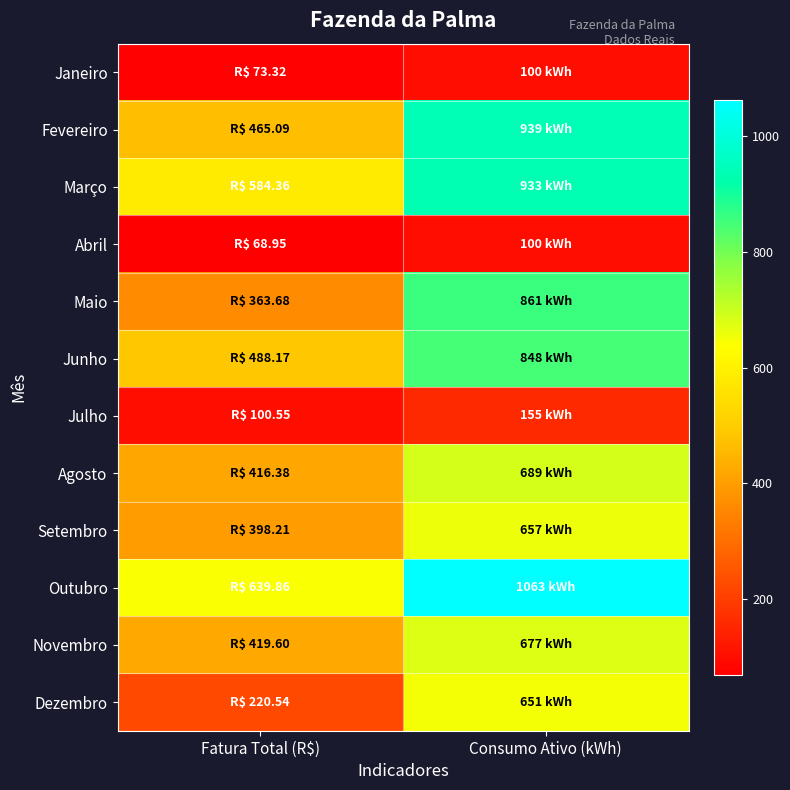

Reading right to left, list all the values displayed in this chart.

Janeiro: Consumo Ativo (kWh)=100.0	Fatura Total (R$)=73.3
Fevereiro: Consumo Ativo (kWh)=939.0	Fatura Total (R$)=465.1
Março: Consumo Ativo (kWh)=933.0	Fatura Total (R$)=584.4
Abril: Consumo Ativo (kWh)=100.0	Fatura Total (R$)=69.0
Maio: Consumo Ativo (kWh)=861.0	Fatura Total (R$)=363.7
Junho: Consumo Ativo (kWh)=848.0	Fatura Total (R$)=488.2
Julho: Consumo Ativo (kWh)=155.0	Fatura Total (R$)=100.5
Agosto: Consumo Ativo (kWh)=689.0	Fatura Total (R$)=416.4
Setembro: Consumo Ativo (kWh)=657.0	Fatura Total (R$)=398.2
Outubro: Consumo Ativo (kWh)=1063.0	Fatura Total (R$)=639.9
Novembro: Consumo Ativo (kWh)=677.0	Fatura Total (R$)=419.6
Dezembro: Consumo Ativo (kWh)=651.0	Fatura Total (R$)=220.5